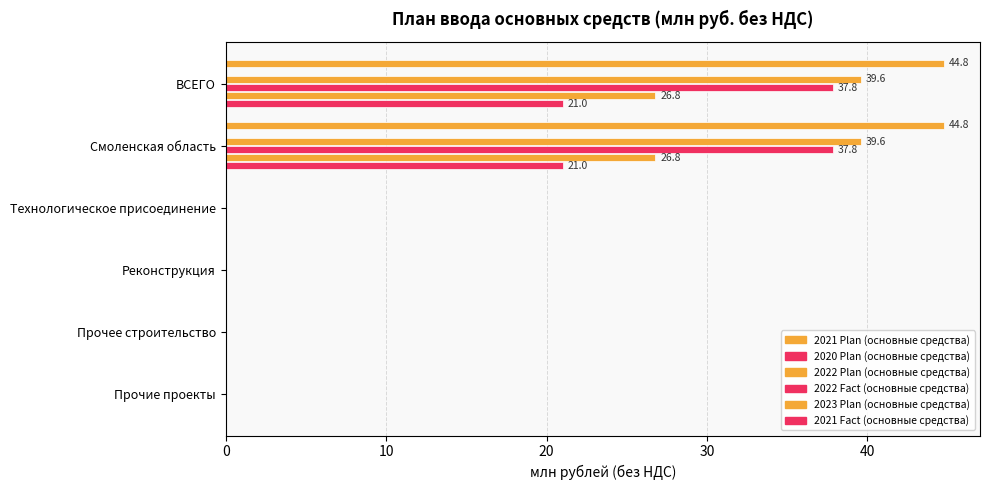

Which series has the largest total across all categories?

2021 Plan (основные средства)